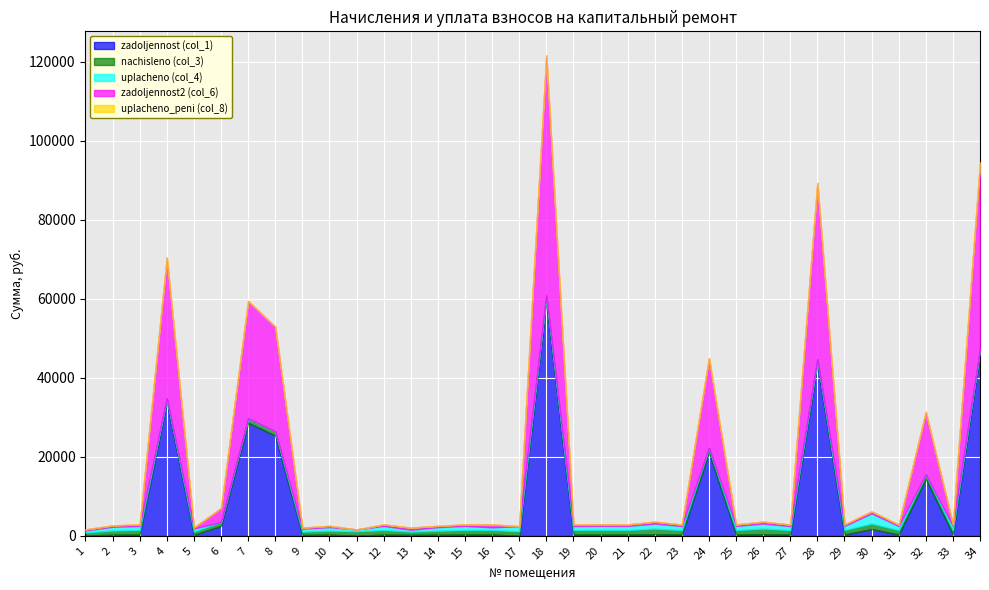

The uplacheno_peni (col_8) series shows 0.0 at 19. True or false?

True